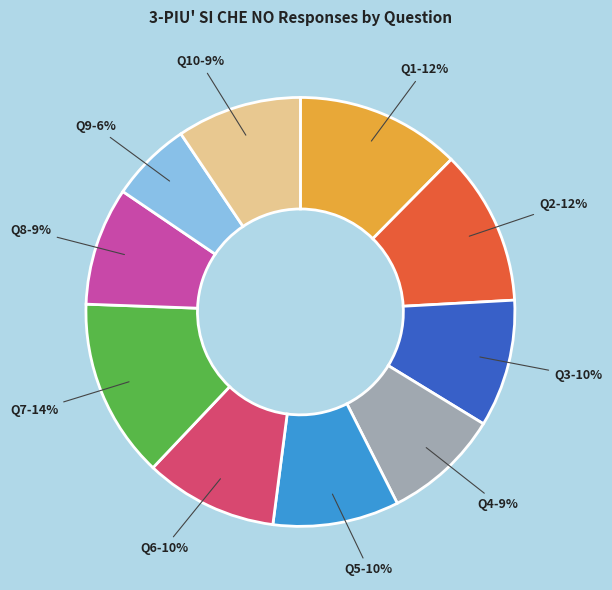

Is the sum of Q6 and Q3 greater than half?

No